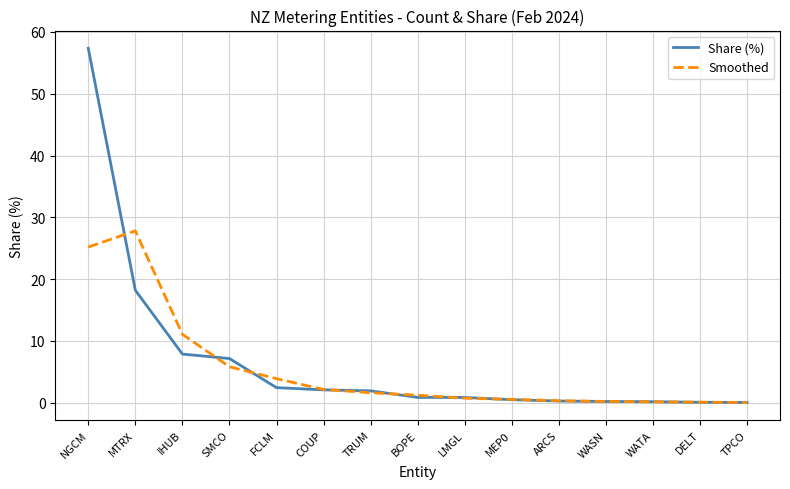

Between MTRX and WATA, which series saw the biggest shift?

Smoothed